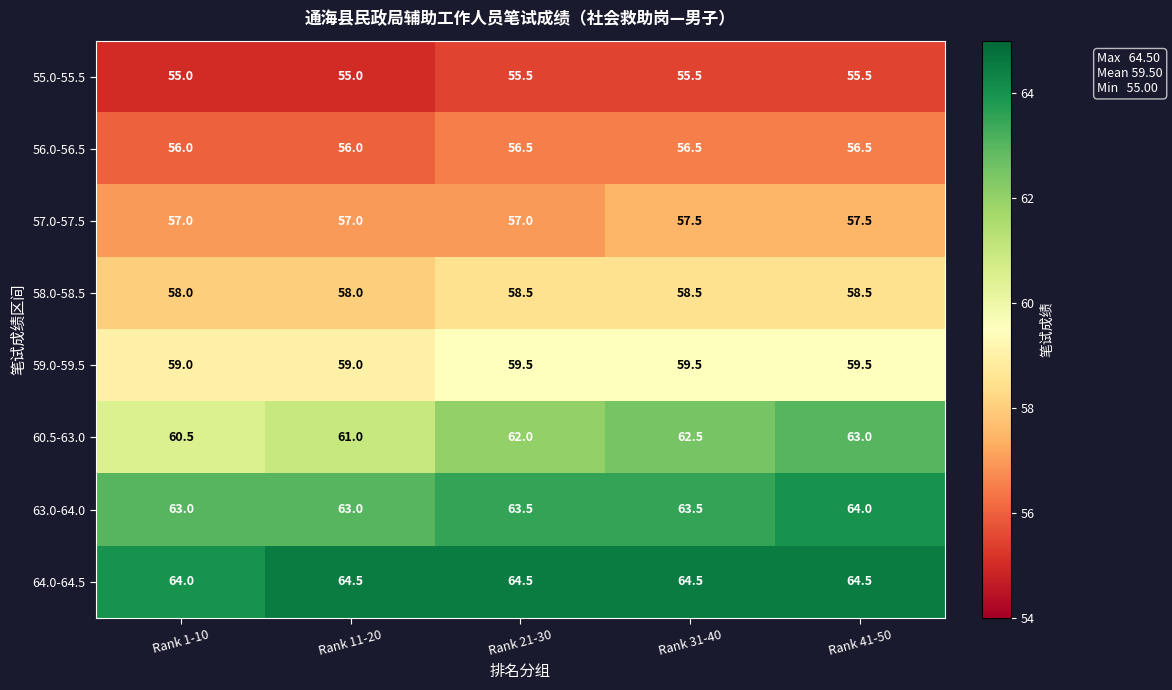

Rank the series by their maximum value, from highest to lowest.

64.0-64.5, 63.0-64.0, 60.5-63.0, 59.0-59.5, 58.0-58.5, 57.0-57.5, 56.0-56.5, 55.0-55.5